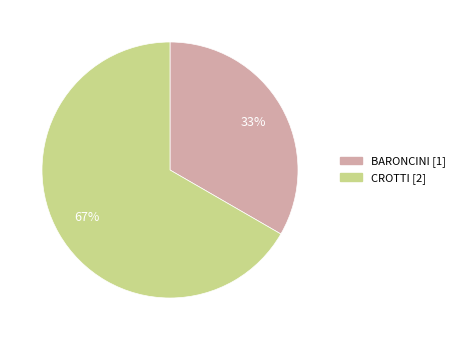

How many slices are in this pie chart?

2